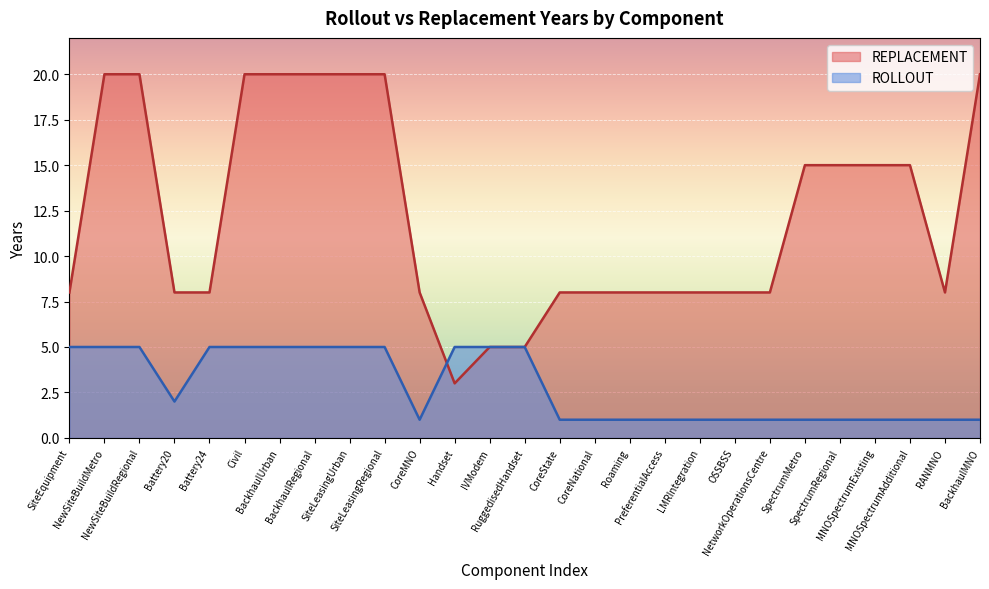

Is it true that the value at PreferentialAccess is 6?

False